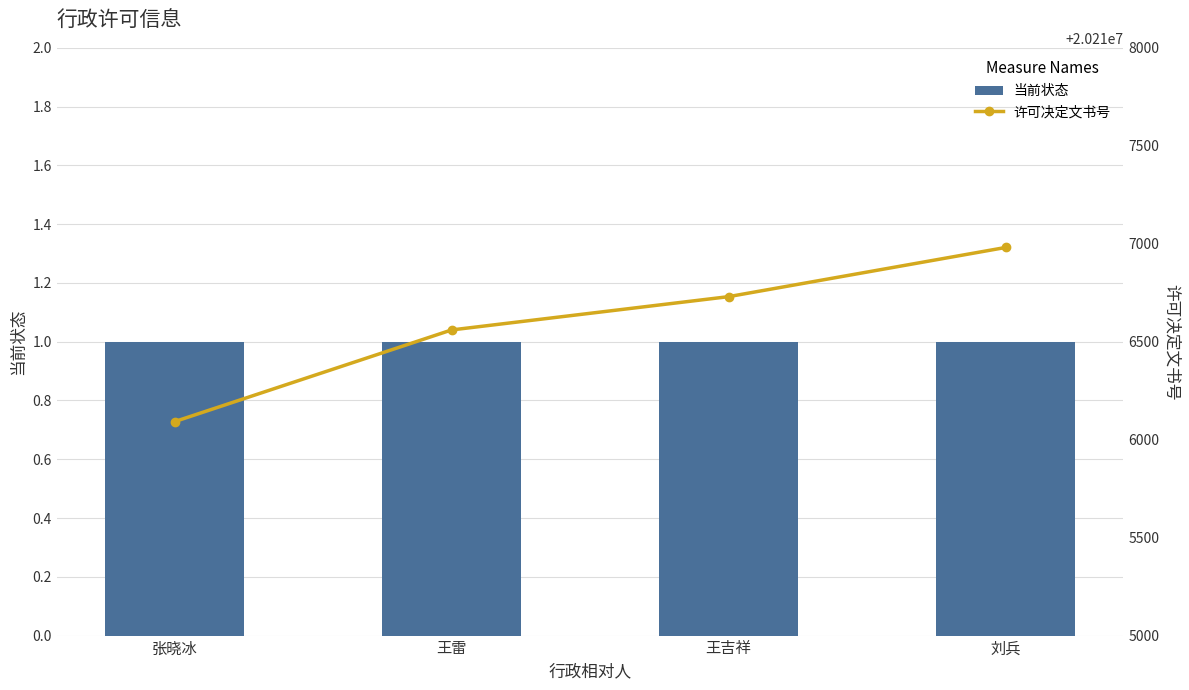

At which label is 许可决定文书号 closest to 20216536?

王雷